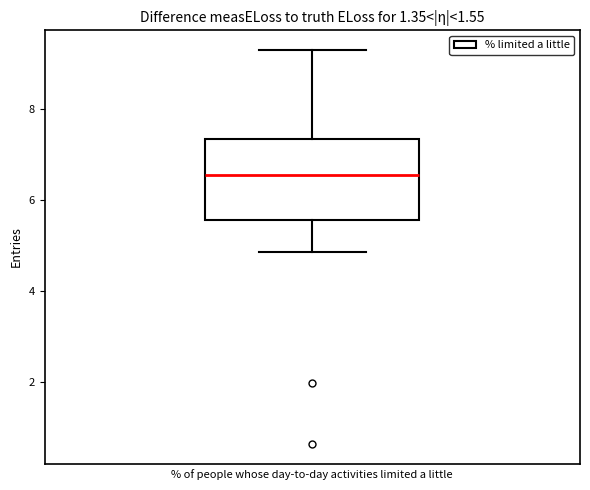

Transcribe this box plot: give where the median line is, the range the box spans, and where the two whiskers end, as read against the y-axis. The values are not printed on the chart, so give them approximately, as read against the axis.

median 6.6, box 5.6 to 7.4, whiskers 4.8 to 9.2